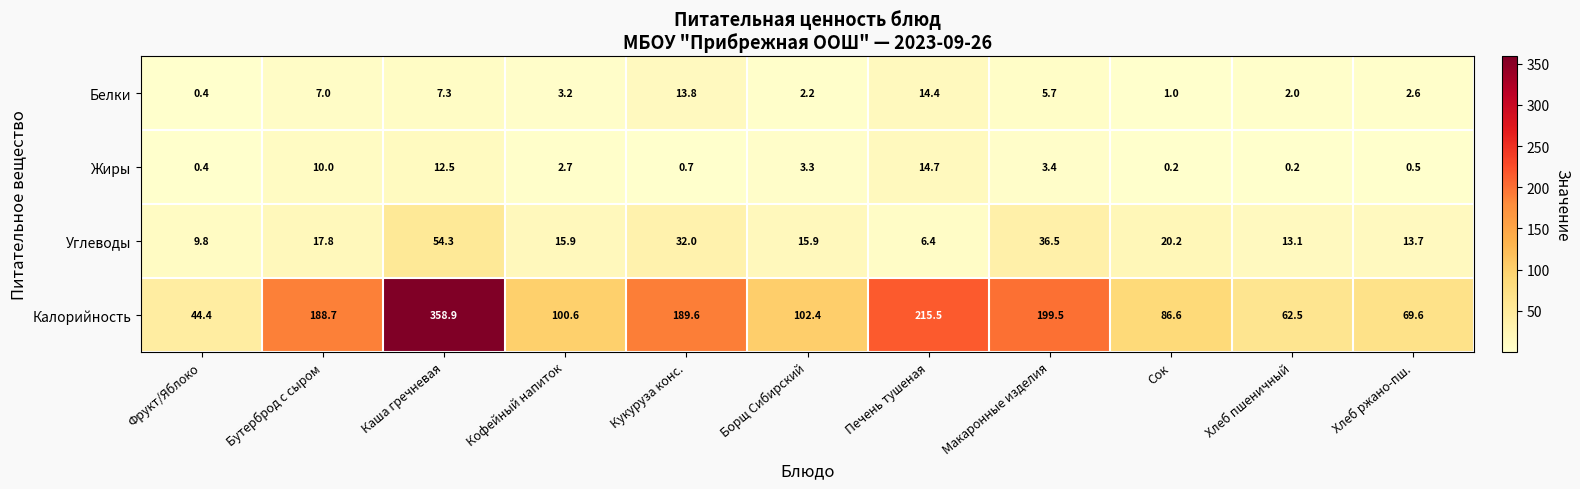

Which label corresponds to the largest value in the chart?

Каша гречневая